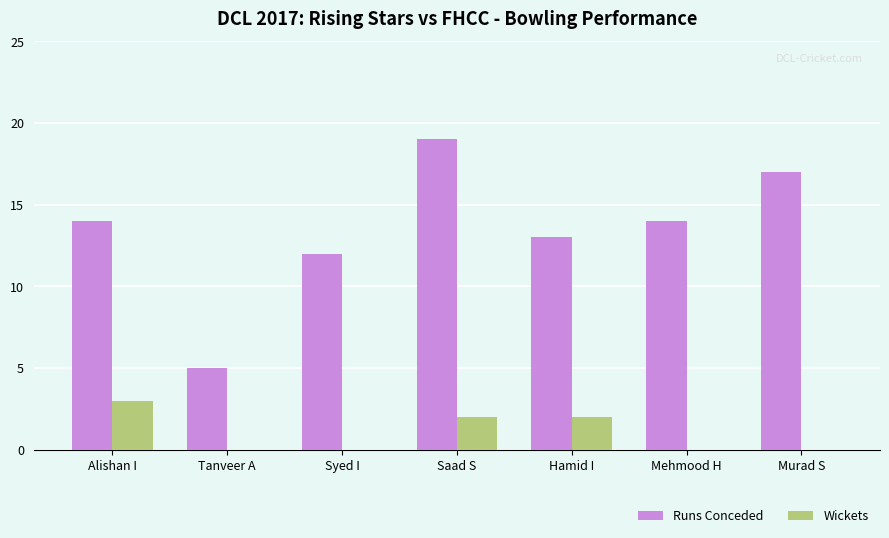

Is it true that Runs Conceded equals 17 at Murad S?

True